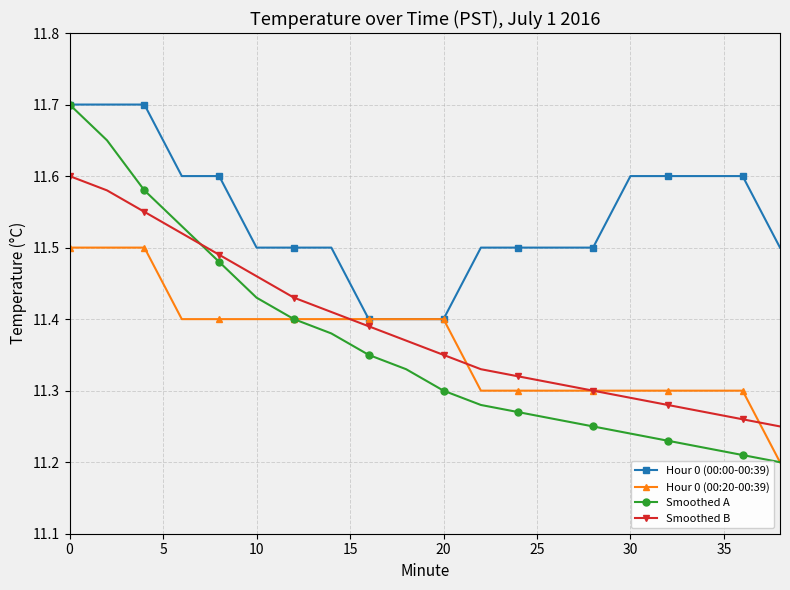

Count the Hour 0 (00:20-00:39) values in the range 11 to 12.

20